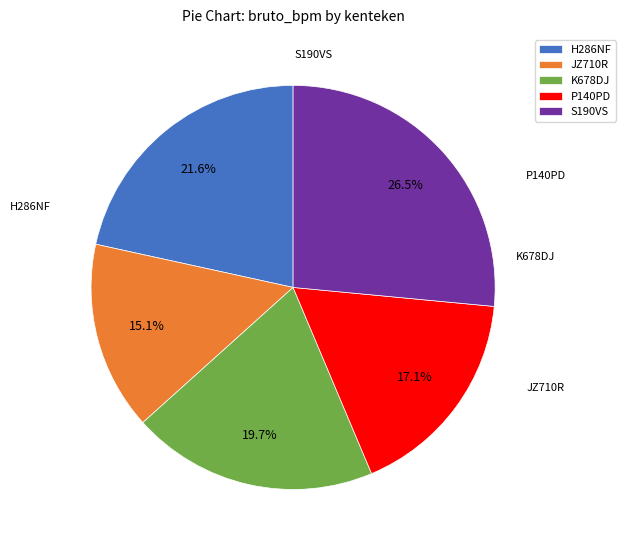

How many segments does this pie chart have?

5